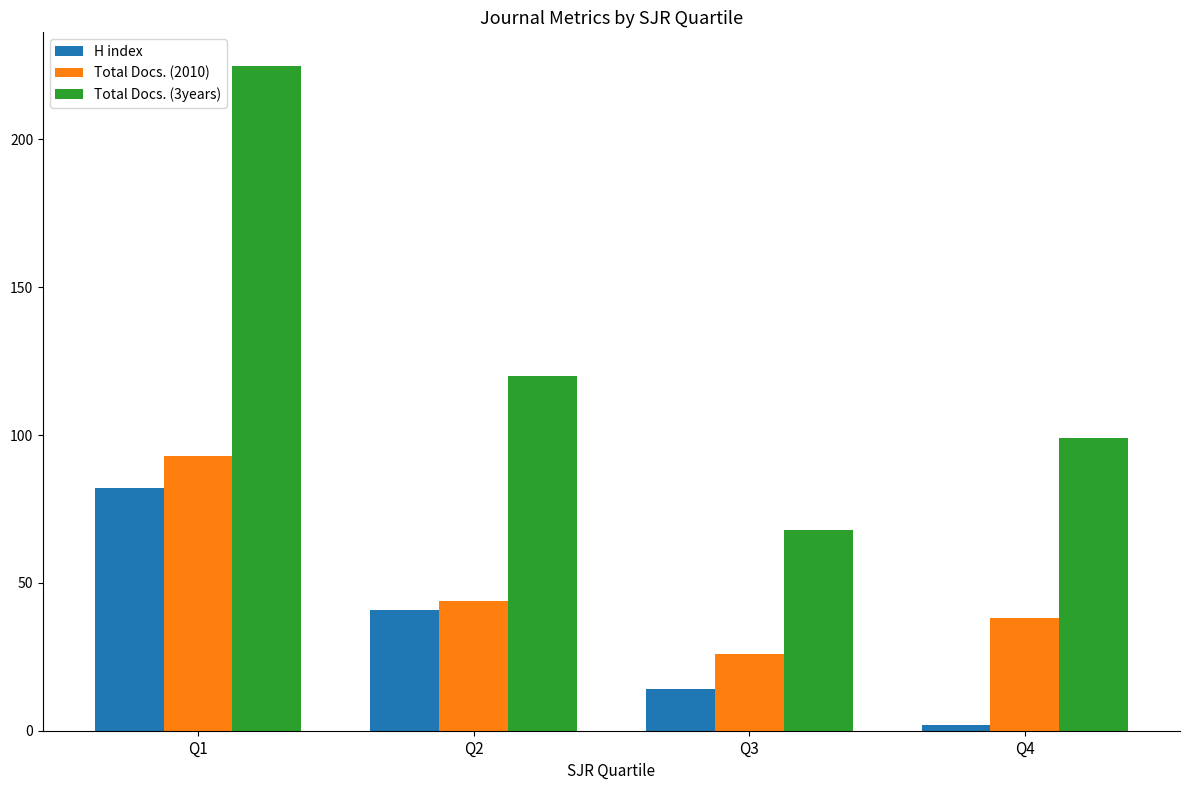

How many data points in Total Docs. (3years) are less than 120?

2